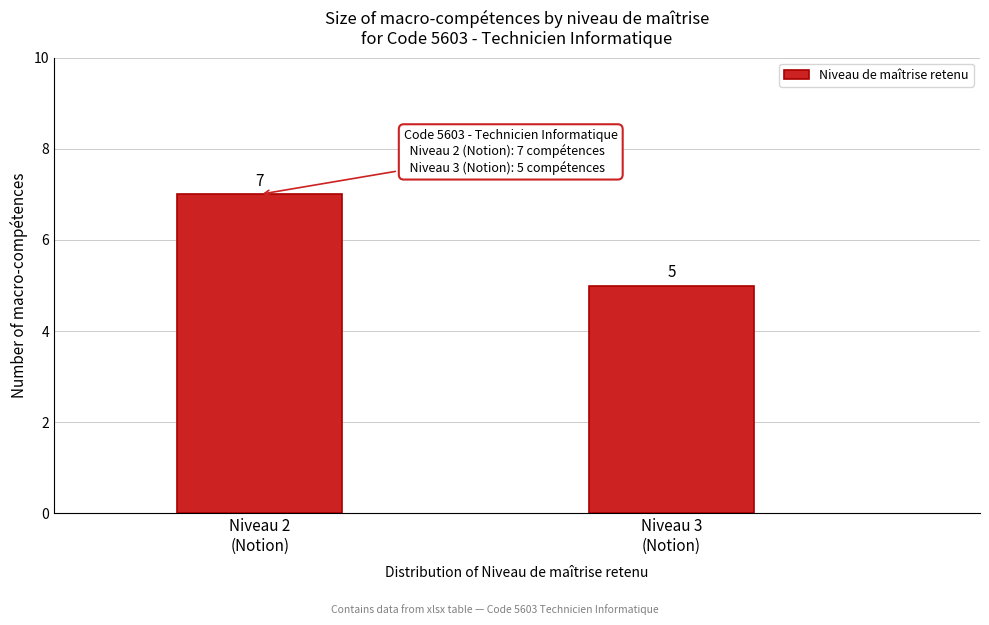

Reading left to right, extract all data points from this chart.

7	5